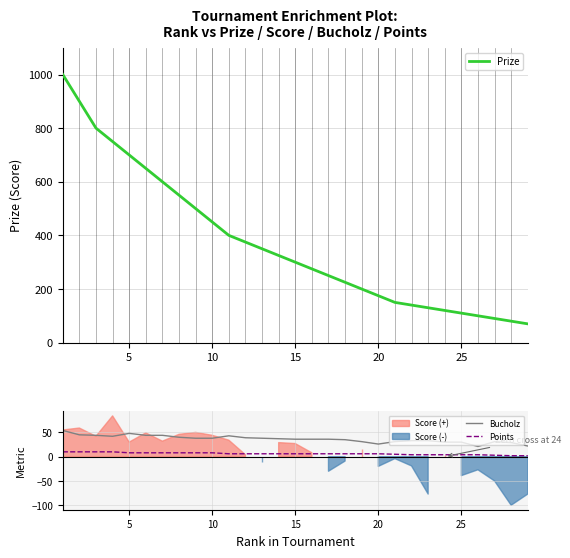

How many values in the Points series are below 6?

9